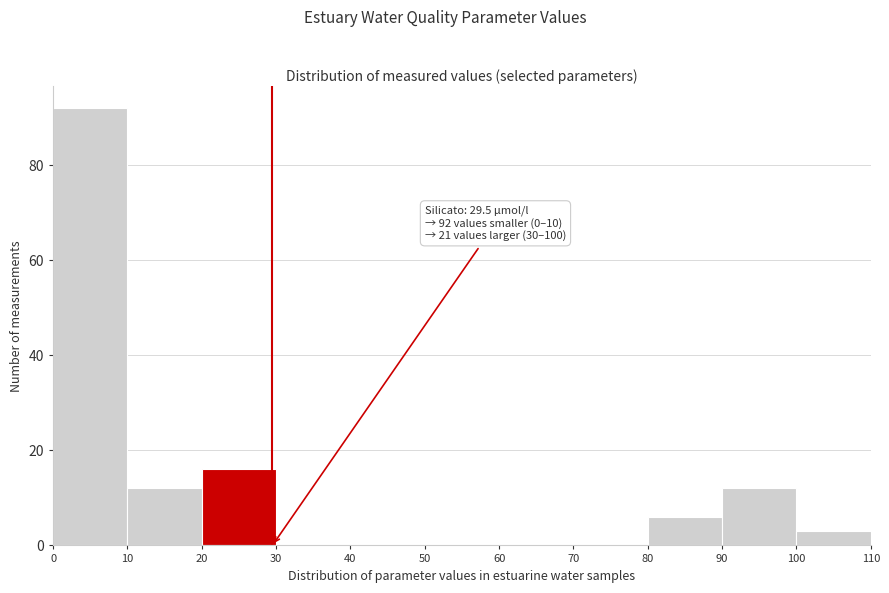

Over which range of the x-axis is the bar tallest?

0 to 10